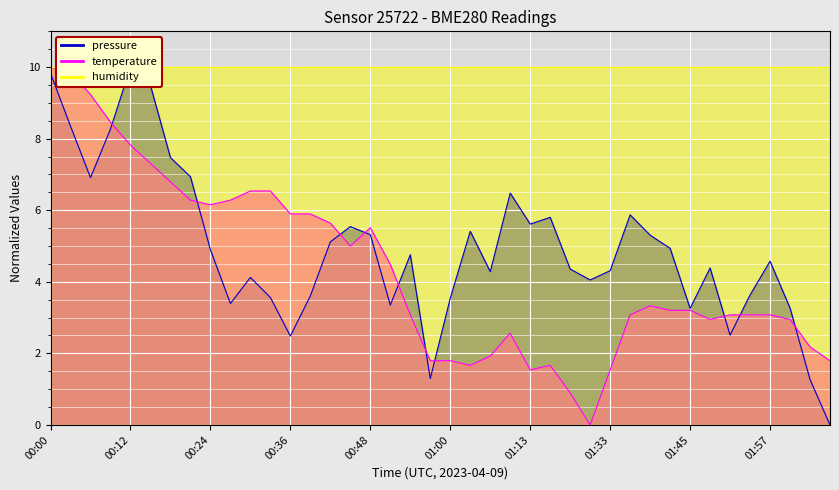

True or false: pressure has a value of 6.7 at 00:00.

False